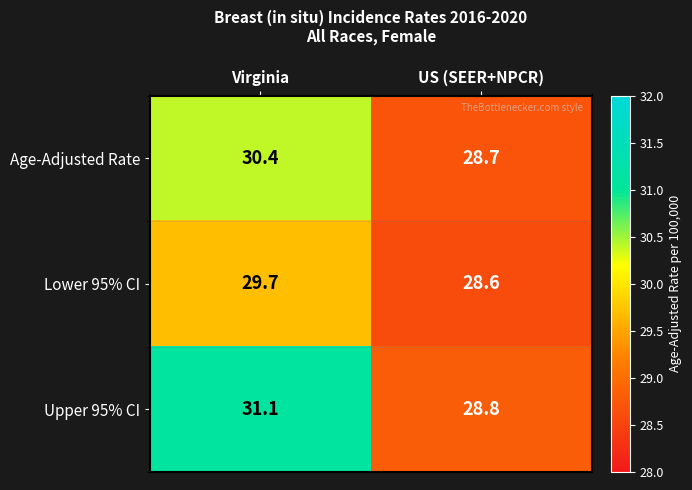

Rank the series by their maximum value, from lowest to highest.

Lower 95% CI, Age-Adjusted Rate, Upper 95% CI